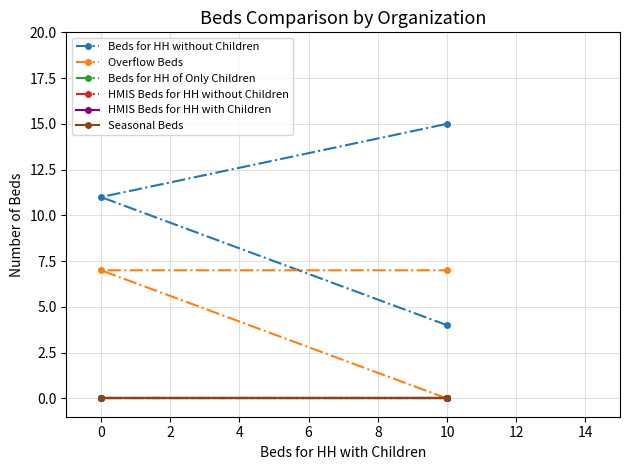

Which series has the largest total across all categories?

Beds for HH without Children